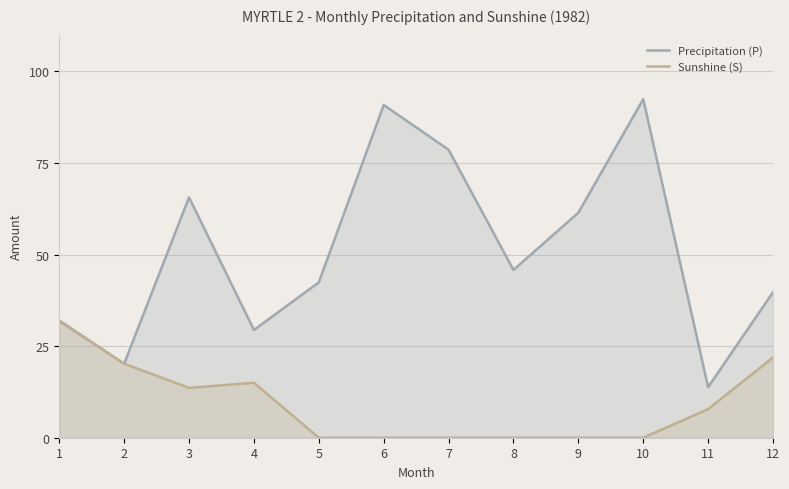

Reading left to right, transcribe all the data shown in this chart.

Precipitation (P): 1=32.0	2=20.2	3=65.6	4=29.4	5=42.4	6=90.8	7=78.6	8=45.8	9=61.4	10=92.4	11=13.8	12=39.7
Sunshine (S): 1=31.8	2=20.2	3=13.6	4=15.0	5=0.0	6=0.0	7=0.0	8=0.0	9=0.0	10=0.0	11=7.8	12=21.9